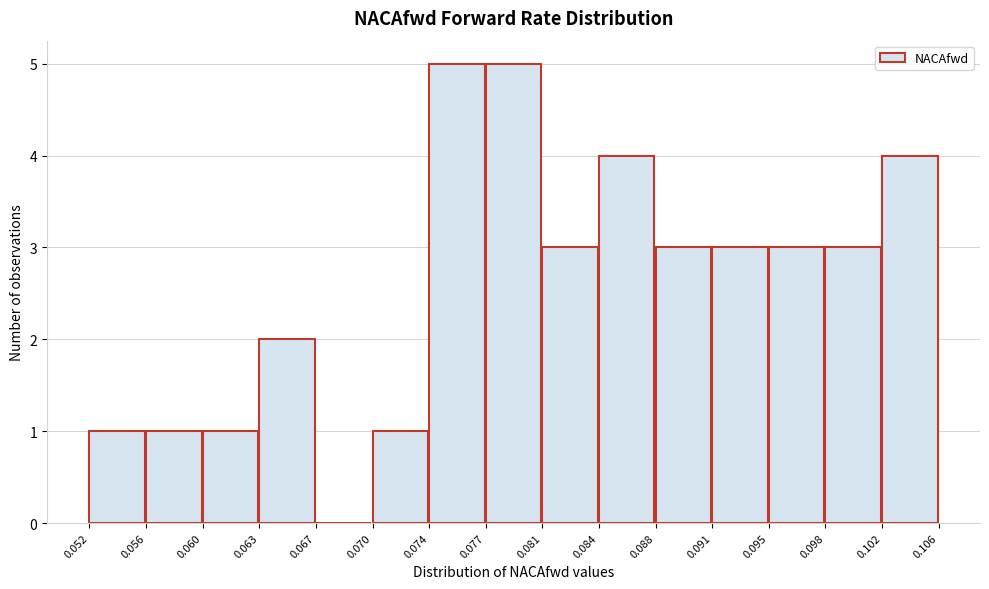

Reading left to right, list every bar in this chart as the range it spans on the x-axis followed by its height. The values are not printed on the chart, so give them approximately, as read against the axis.

0.052 to 0.056: 1
0.056 to 0.060: 1
0.060 to 0.063: 1
0.063 to 0.067: 2
0.067 to 0.070: 0
0.070 to 0.074: 1
0.074 to 0.077: 5
0.077 to 0.081: 5
0.081 to 0.084: 3
0.084 to 0.088: 4
0.088 to 0.091: 3
0.091 to 0.095: 3
0.095 to 0.098: 3
0.098 to 0.102: 3
0.102 to 0.106: 4